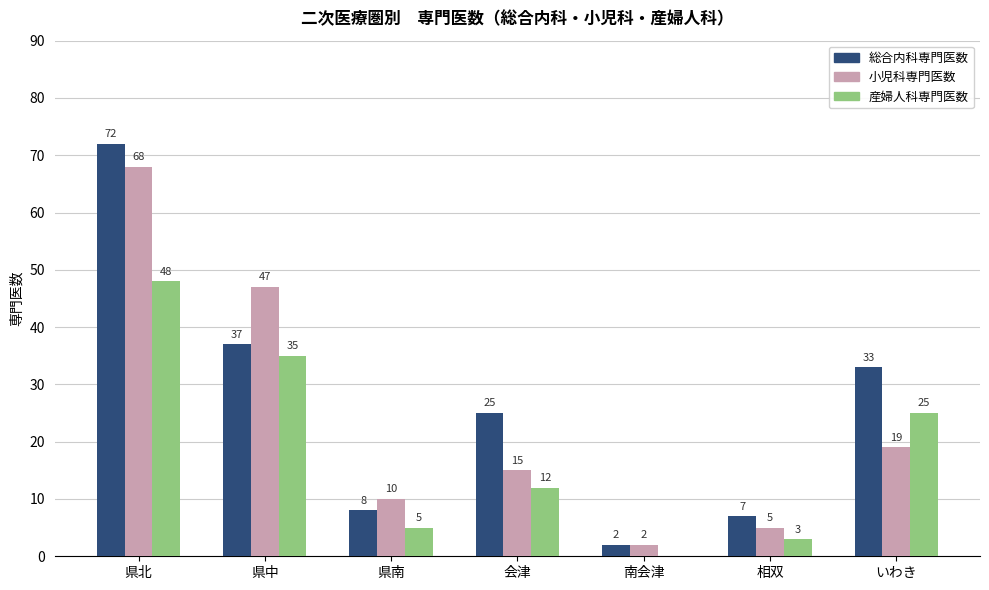

The value of 産婦人科専門医数 at 県南 is 1. True or false?

False